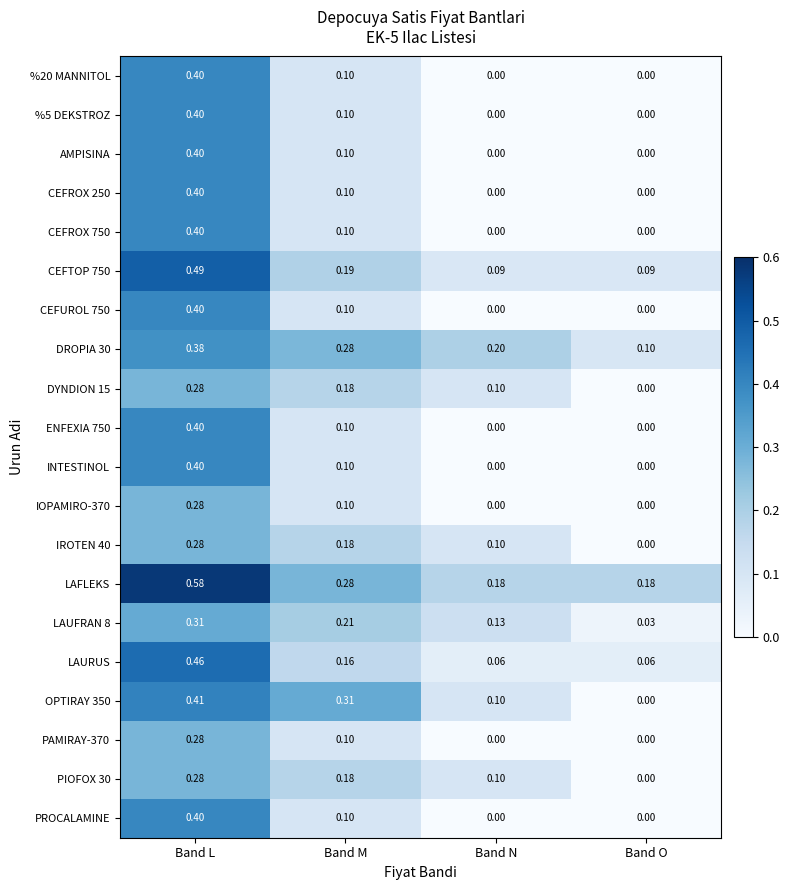

Which category has the highest value in the LAFLEKS series?

Band L